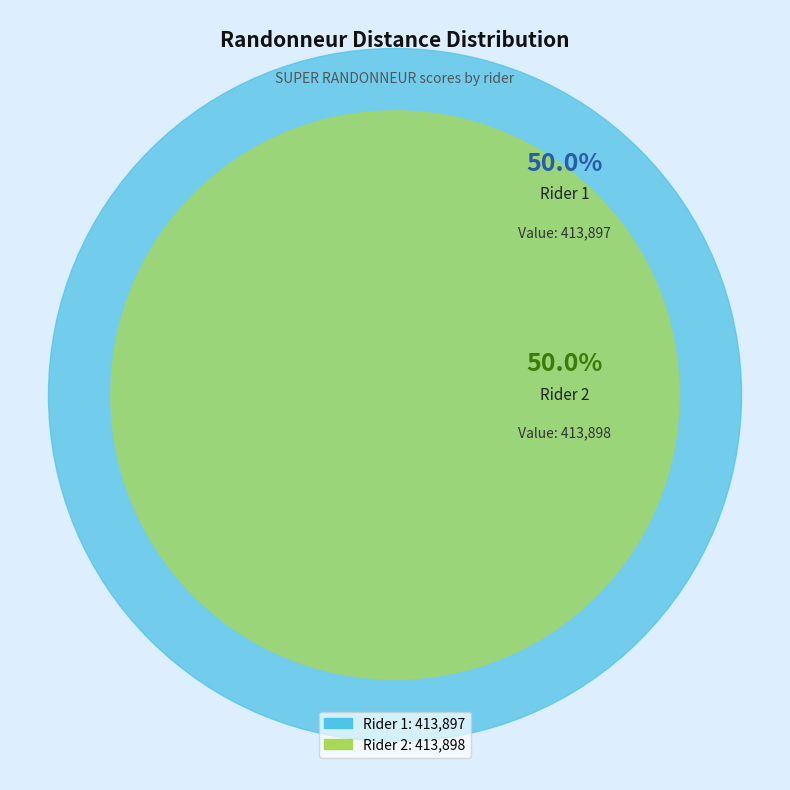

What percentage is the 1 slice, to the nearest percent?

50%